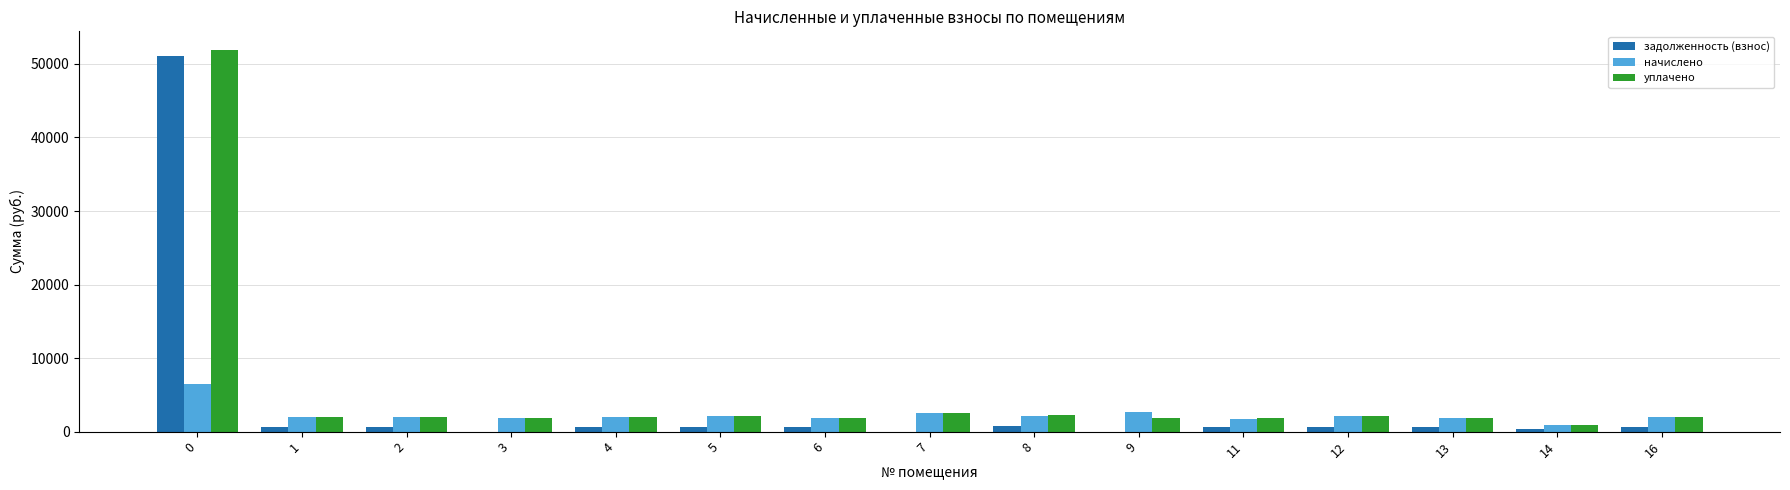

What is the sum of all задолженность (взнос) values?

58074.2